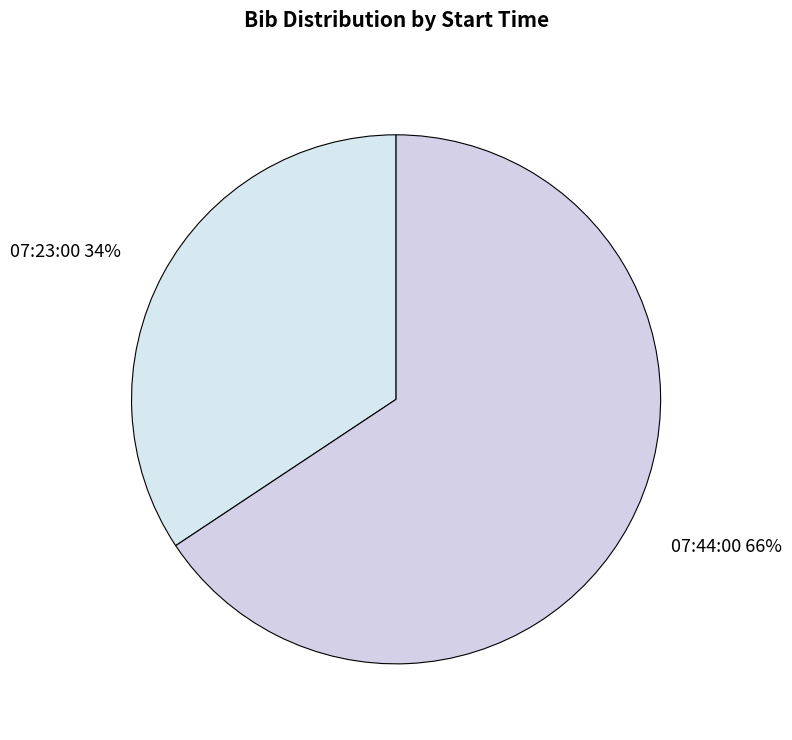

To the nearest percent, what is the average slice percentage?

50%